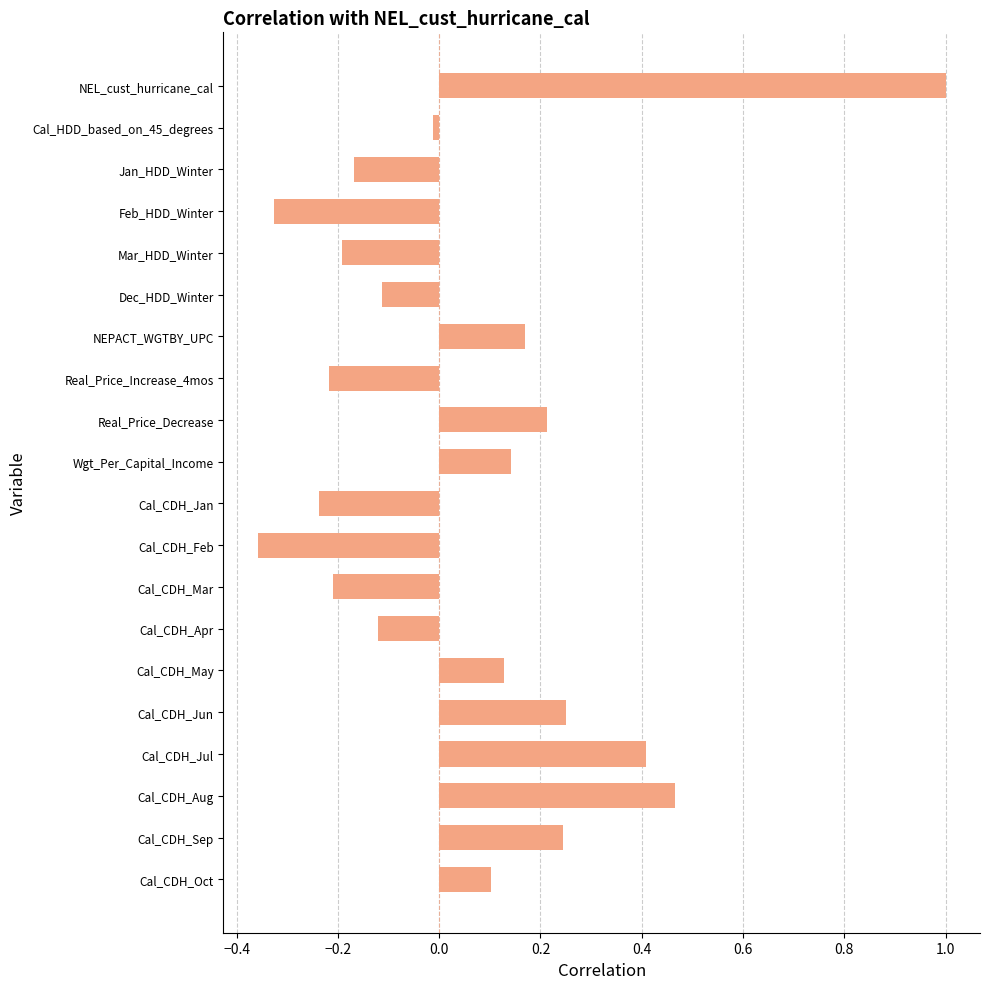

What is the label of the 11th bar from the bottom?

Wgt_Per_Capital_Income